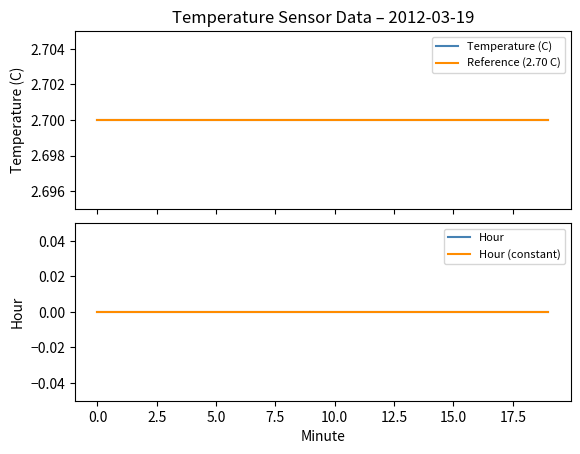

How many data points does each series have?

20